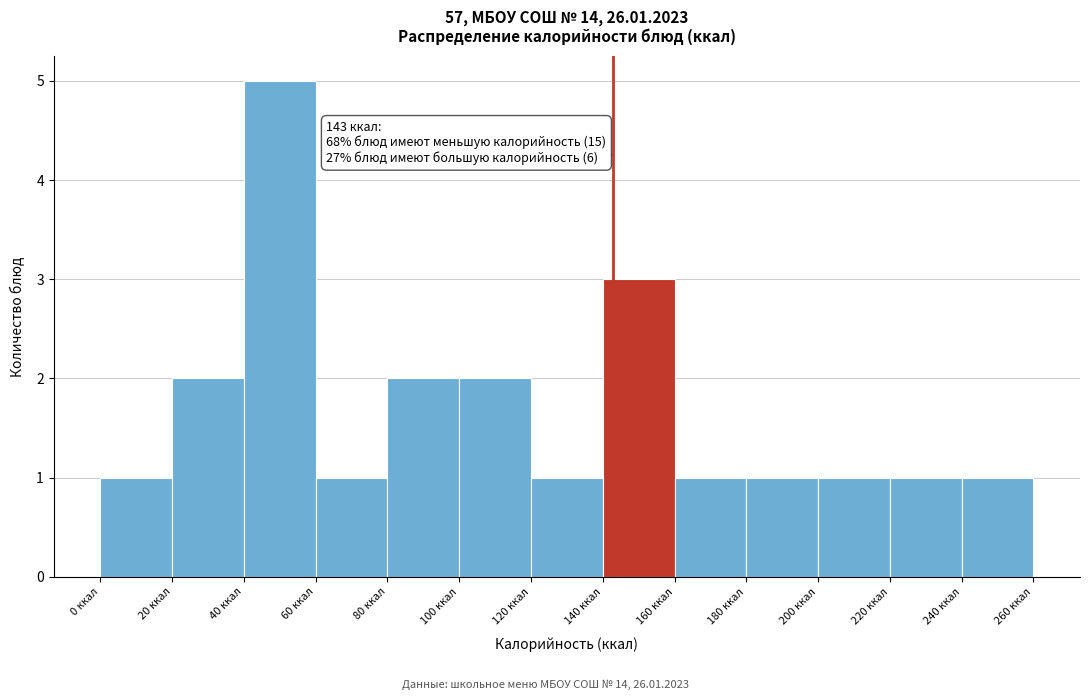

Which range on the x-axis has the tallest bar?

40 to 60